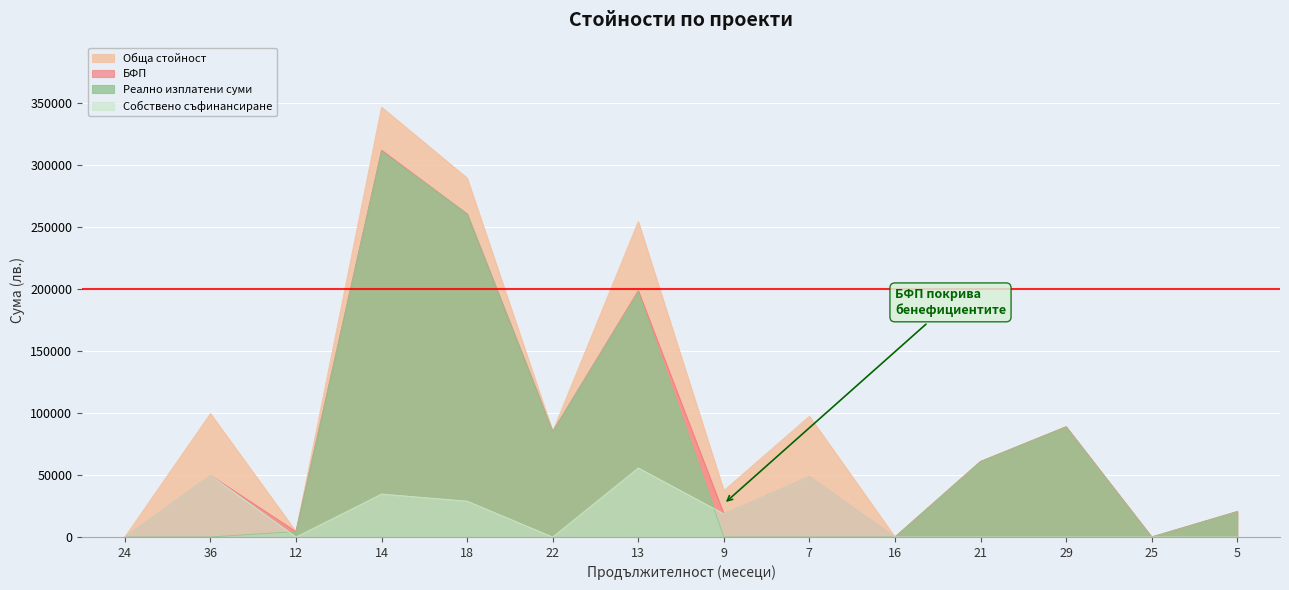

Between 36 and 7, which series saw the biggest shift?

Обща стойност